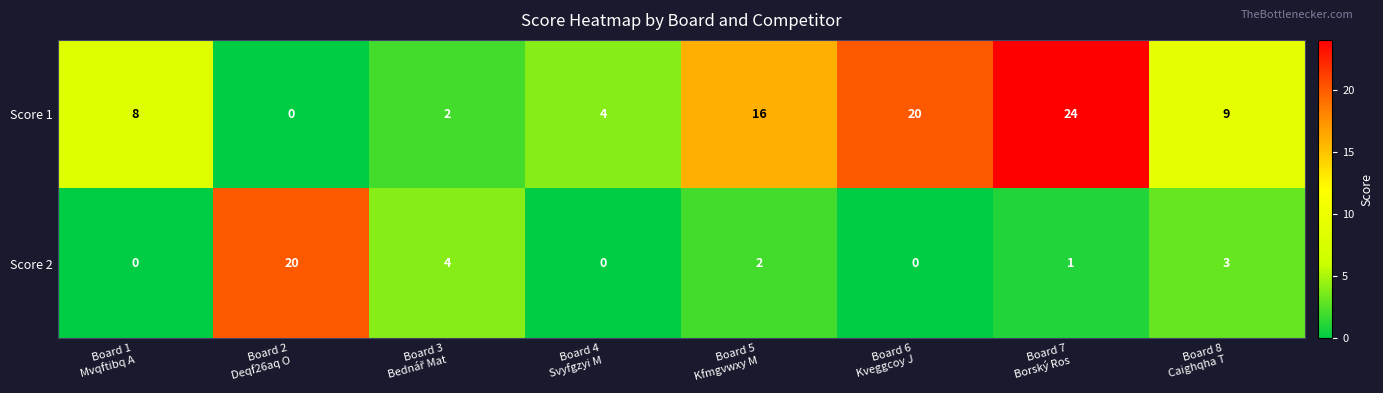

What is the difference between the highest and lowest values at Board 2
Deqf26aq O?

20